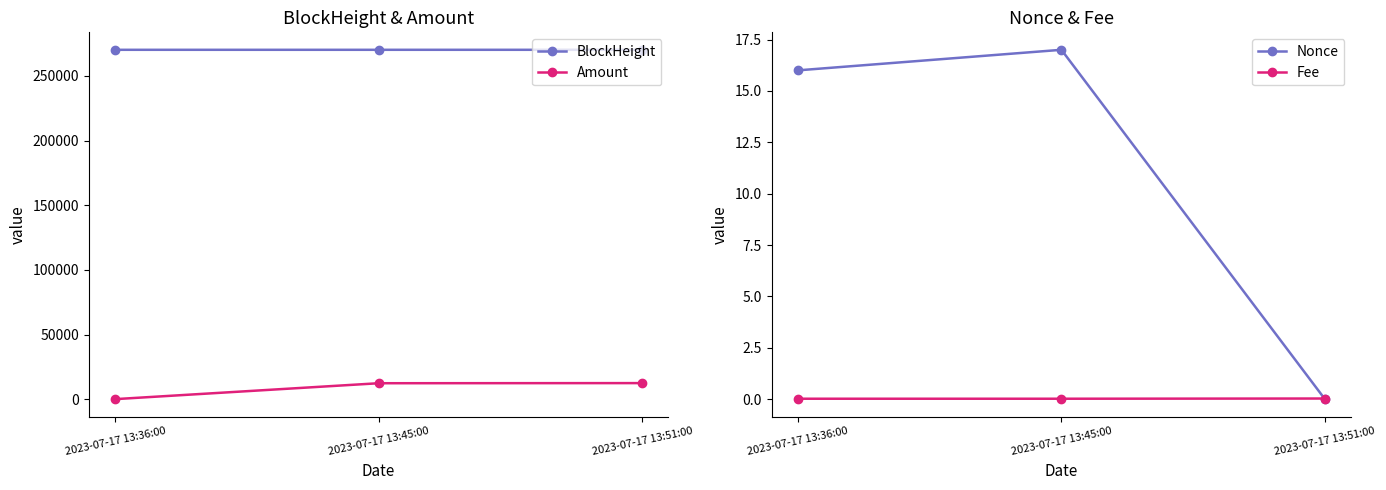

Which series has the widest spread of values?

Amount